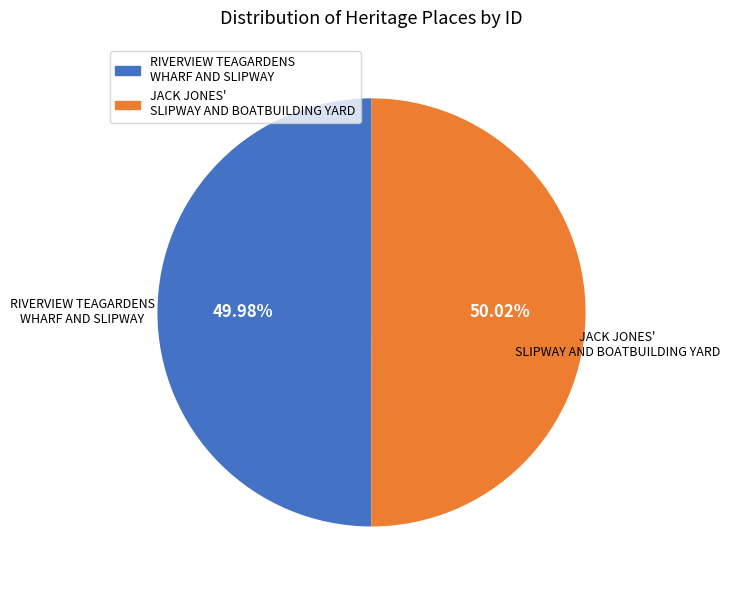

Approximately how many times larger is the value at JACK JONES' SLIPWAY AND BOATBUILDING YARD compared to RIVERVIEW TEAGARDENS WHARF AND SLIPWAY?

1.0